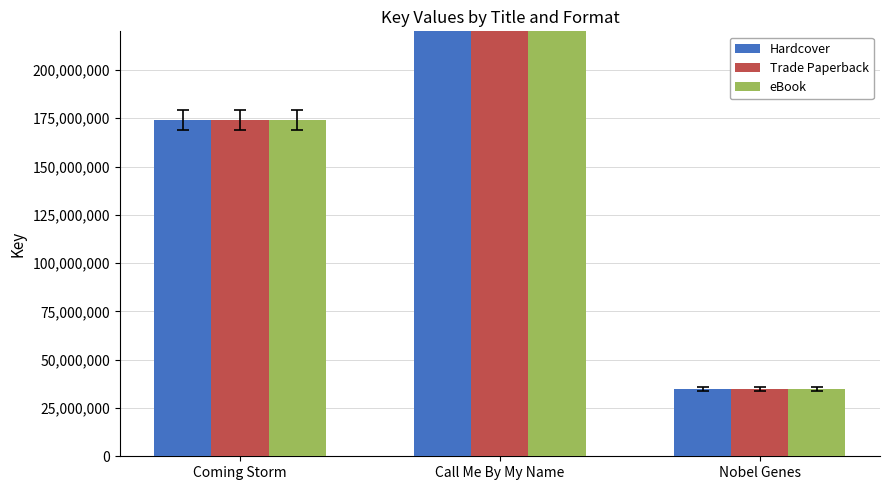

Rank the series at Nobel Genes from lowest to highest value.

Hardcover, Trade Paperback, eBook